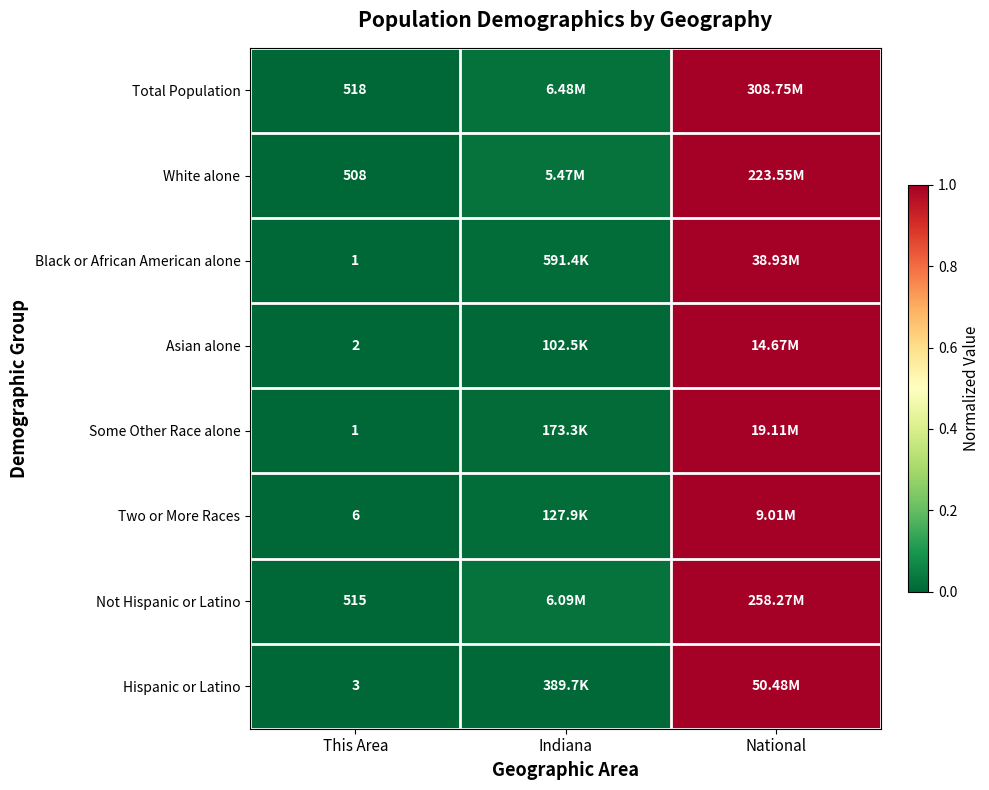

Read the Hispanic or Latino value at National.

1.0